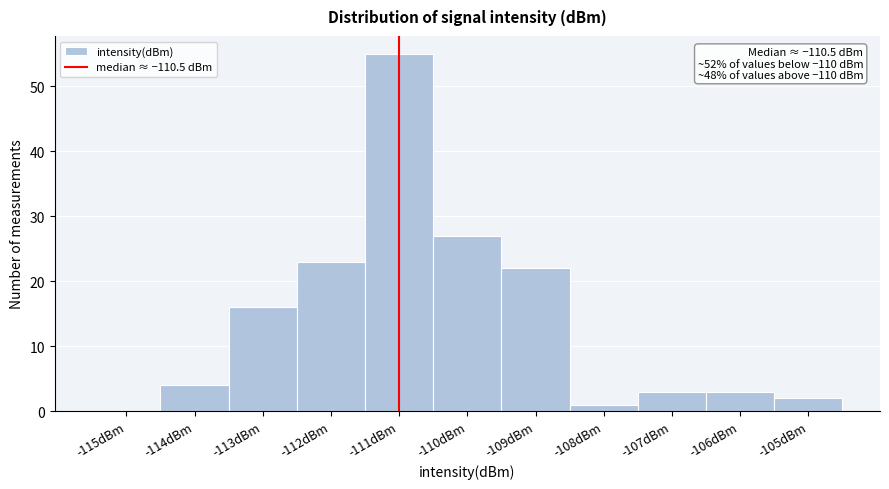

Reading left to right, list all the values displayed in this chart.

-115dBm=0	-114dBm=4	-113dBm=16	-112dBm=23	-111dBm=55	-110dBm=27	-109dBm=22	-108dBm=1	-107dBm=3	-106dBm=3	-105dBm=2